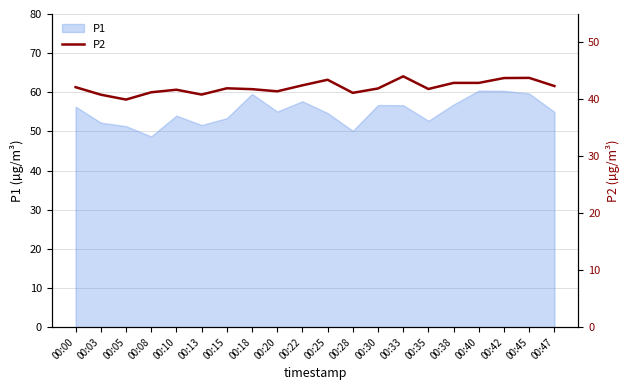

What is the minimum value shown in the chart?

40.0